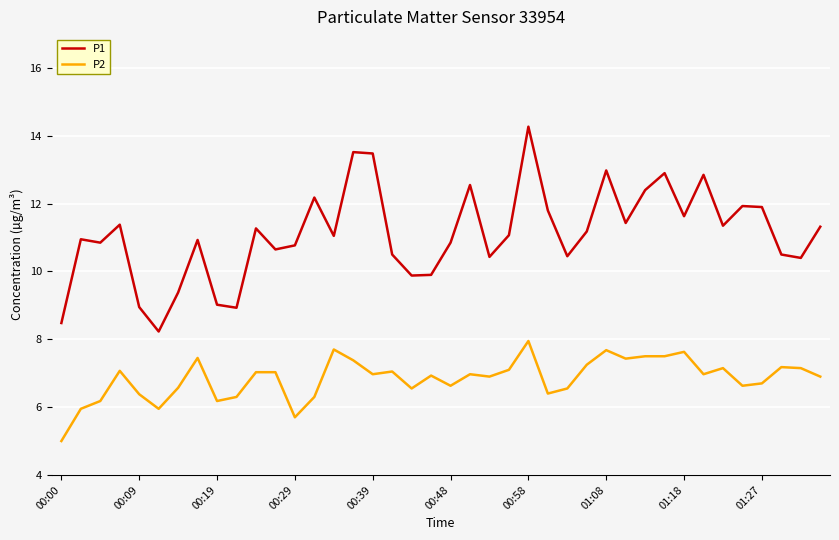

Which series has the largest total across all categories?

P1